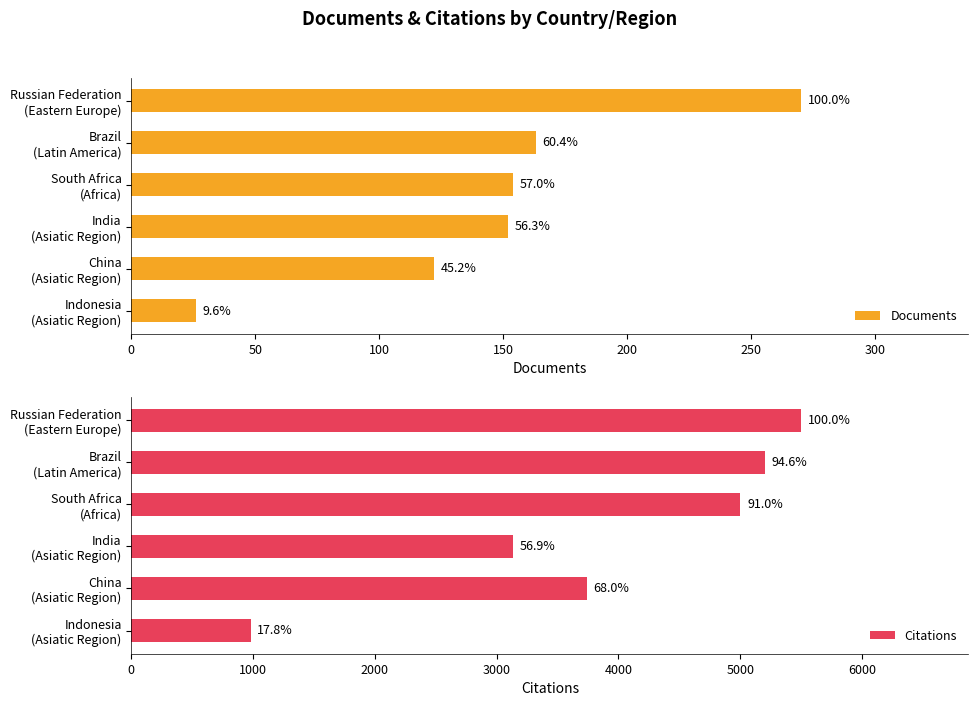

Rank the series by their maximum value, from lowest to highest.

Documents, Citations